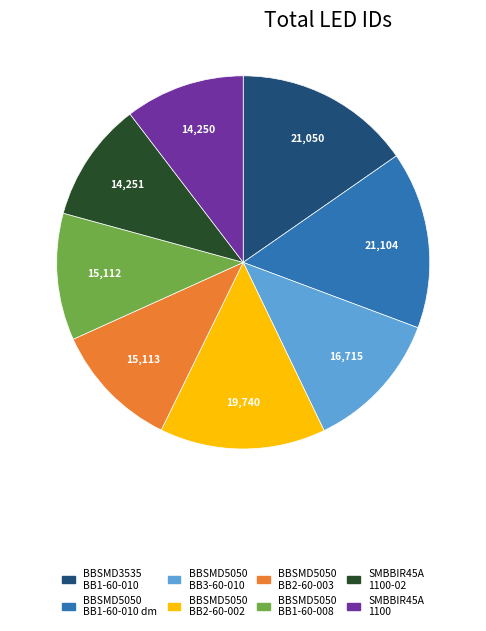

Is there a majority slice in this chart?

No